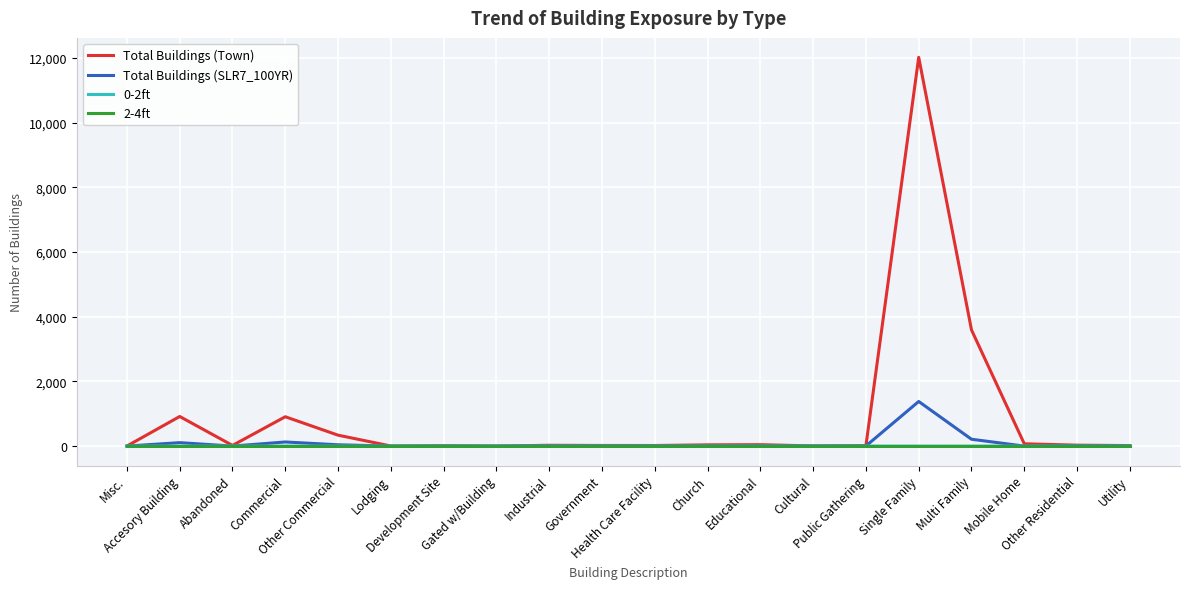

In Total Buildings (Town), how many points are higher than both neighbors (excluding endpoints)?

6